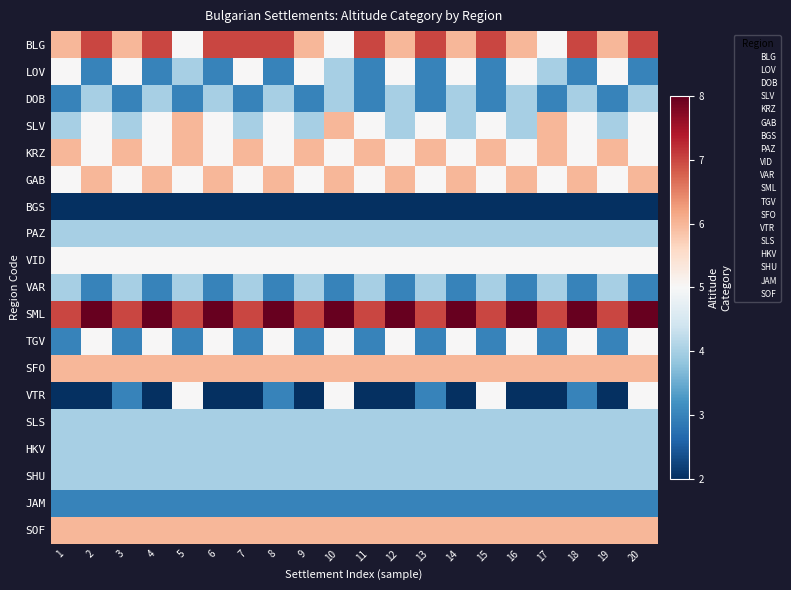

Reading left to right, extract all data points from this chart.

BLG: 1=6	2=7	3=6	4=7	5=5	6=7	7=7	8=7	9=6	10=5	11=7	12=6	13=7	14=6	15=7	16=6	17=5	18=7	19=6	20=7
LOV: 1=5	2=3	3=5	4=3	5=4	6=3	7=5	8=3	9=5	10=4	11=3	12=5	13=3	14=5	15=3	16=5	17=4	18=3	19=5	20=3
DOB: 1=3	2=4	3=3	4=4	5=3	6=4	7=3	8=4	9=3	10=4	11=3	12=4	13=3	14=4	15=3	16=4	17=3	18=4	19=3	20=4
SLV: 1=4	2=5	3=4	4=5	5=6	6=5	7=4	8=5	9=4	10=6	11=5	12=4	13=5	14=4	15=5	16=4	17=6	18=5	19=4	20=5
KRZ: 1=6	2=5	3=6	4=5	5=6	6=5	7=6	8=5	9=6	10=5	11=6	12=5	13=6	14=5	15=6	16=5	17=6	18=5	19=6	20=5
GAB: 1=5	2=6	3=5	4=6	5=5	6=6	7=5	8=6	9=5	10=6	11=5	12=6	13=5	14=6	15=5	16=6	17=5	18=6	19=5	20=6
BGS: 1=2	2=2	3=2	4=2	5=2	6=2	7=2	8=2	9=2	10=2	11=2	12=2	13=2	14=2	15=2	16=2	17=2	18=2	19=2	20=2
PAZ: 1=4	2=4	3=4	4=4	5=4	6=4	7=4	8=4	9=4	10=4	11=4	12=4	13=4	14=4	15=4	16=4	17=4	18=4	19=4	20=4
VID: 1=5	2=5	3=5	4=5	5=5	6=5	7=5	8=5	9=5	10=5	11=5	12=5	13=5	14=5	15=5	16=5	17=5	18=5	19=5	20=5
VAR: 1=4	2=3	3=4	4=3	5=4	6=3	7=4	8=3	9=4	10=3	11=4	12=3	13=4	14=3	15=4	16=3	17=4	18=3	19=4	20=3
SML: 1=7	2=8	3=7	4=8	5=7	6=8	7=7	8=8	9=7	10=8	11=7	12=8	13=7	14=8	15=7	16=8	17=7	18=8	19=7	20=8
TGV: 1=3	2=5	3=3	4=5	5=3	6=5	7=3	8=5	9=3	10=5	11=3	12=5	13=3	14=5	15=3	16=5	17=3	18=5	19=3	20=5
SFO: 1=6	2=6	3=6	4=6	5=6	6=6	7=6	8=6	9=6	10=6	11=6	12=6	13=6	14=6	15=6	16=6	17=6	18=6	19=6	20=6
VTR: 1=2	2=2	3=3	4=2	5=5	6=2	7=2	8=3	9=2	10=5	11=2	12=2	13=3	14=2	15=5	16=2	17=2	18=3	19=2	20=5
SLS: 1=4	2=4	3=4	4=4	5=4	6=4	7=4	8=4	9=4	10=4	11=4	12=4	13=4	14=4	15=4	16=4	17=4	18=4	19=4	20=4
HKV: 1=4	2=4	3=4	4=4	5=4	6=4	7=4	8=4	9=4	10=4	11=4	12=4	13=4	14=4	15=4	16=4	17=4	18=4	19=4	20=4
SHU: 1=4	2=4	3=4	4=4	5=4	6=4	7=4	8=4	9=4	10=4	11=4	12=4	13=4	14=4	15=4	16=4	17=4	18=4	19=4	20=4
JAM: 1=3	2=3	3=3	4=3	5=3	6=3	7=3	8=3	9=3	10=3	11=3	12=3	13=3	14=3	15=3	16=3	17=3	18=3	19=3	20=3
SOF: 1=6	2=6	3=6	4=6	5=6	6=6	7=6	8=6	9=6	10=6	11=6	12=6	13=6	14=6	15=6	16=6	17=6	18=6	19=6	20=6